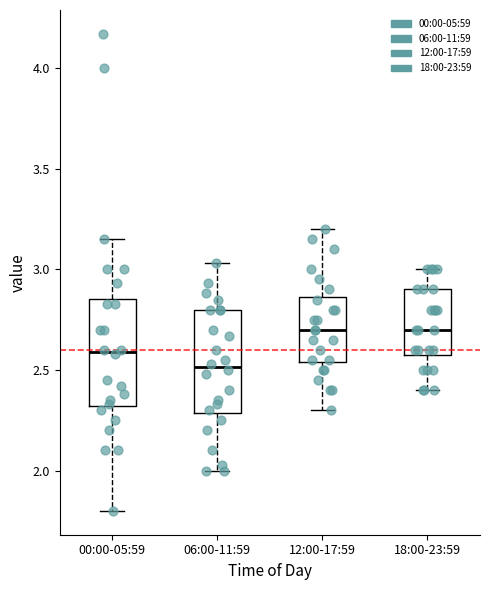

Reading left to right, read every box against the y-axis: the position of its median line, the range the box covers, and the ends of its whiskers. The values are not printed on the chart, so give them approximately, as read against the axis.

00:00-05:59: median 2.60, box 2.30 to 2.85, whiskers 1.80 to 3.15
06:00-11:59: median 2.50, box 2.30 to 2.80, whiskers 2.00 to 3.05
12:00-17:59: median 2.70, box 2.55 to 2.85, whiskers 2.30 to 3.20
18:00-23:59: median 2.70, box 2.60 to 2.90, whiskers 2.40 to 3.00